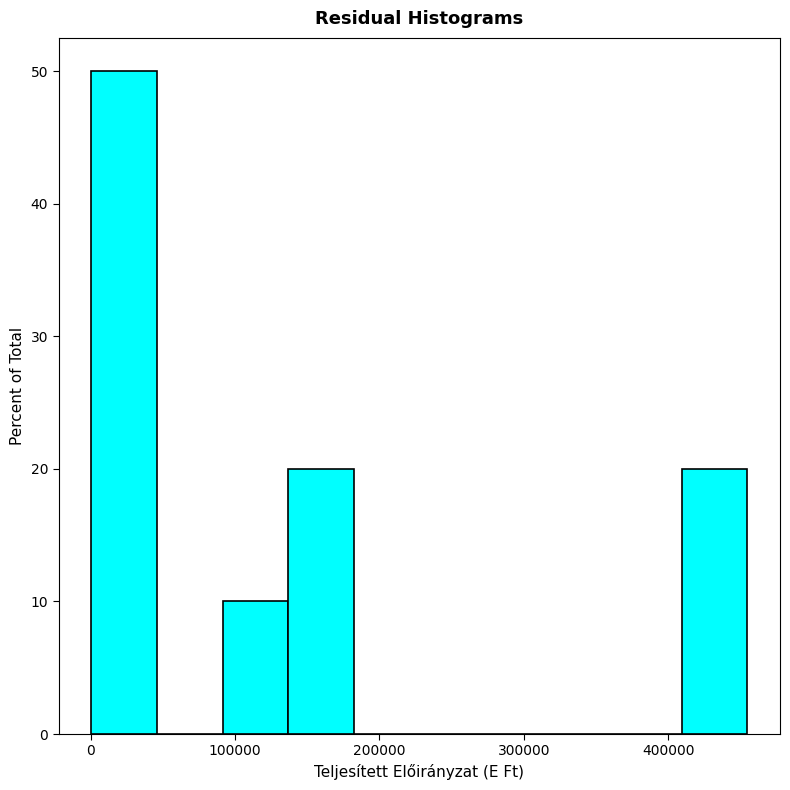

Which range on the x-axis has the tallest bar?

0 to 50000